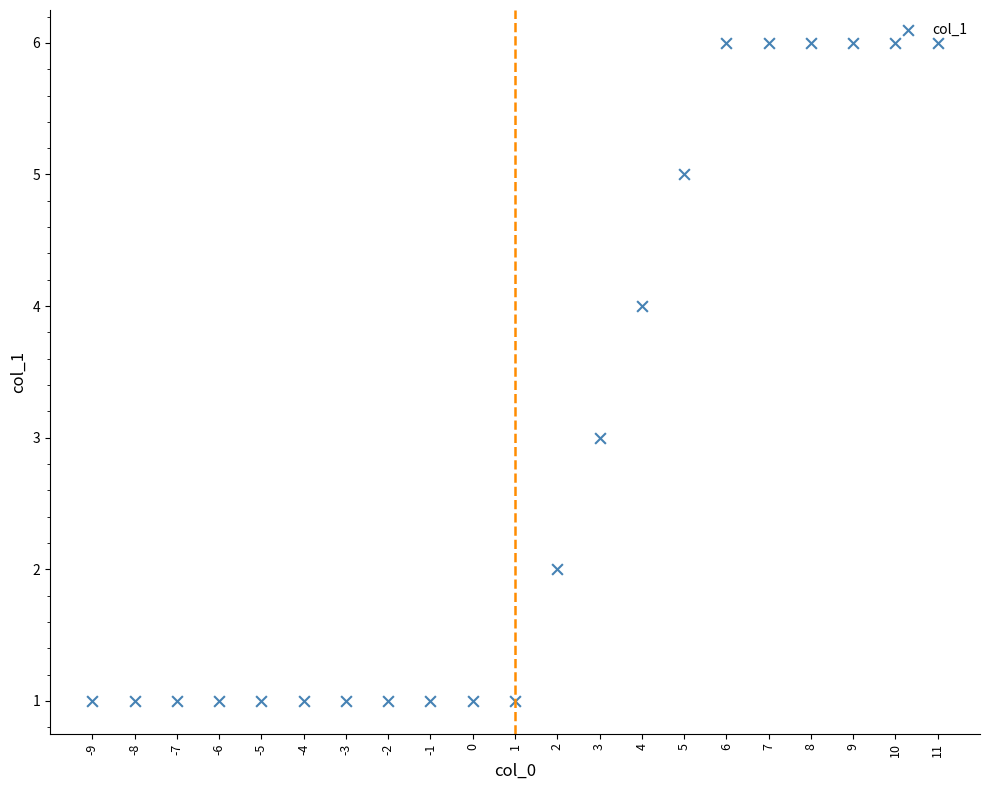

What is the range of Y values (max minus min)?

5